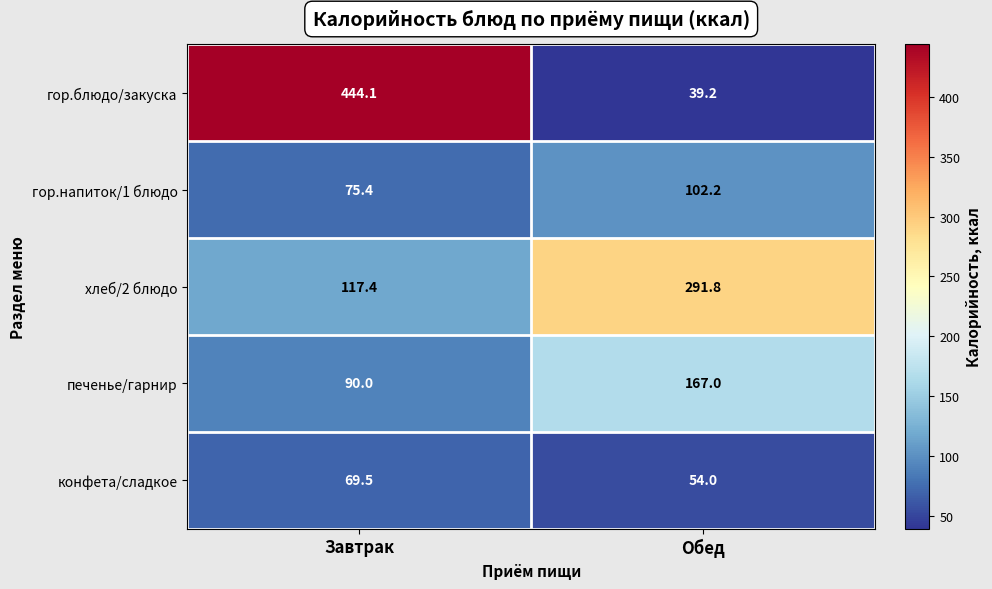

Rank the series at Завтрак from highest to lowest value.

гор.блюдо/закуска, хлеб/2 блюдо, печенье/гарнир, гор.напиток/1 блюдо, конфета/сладкое